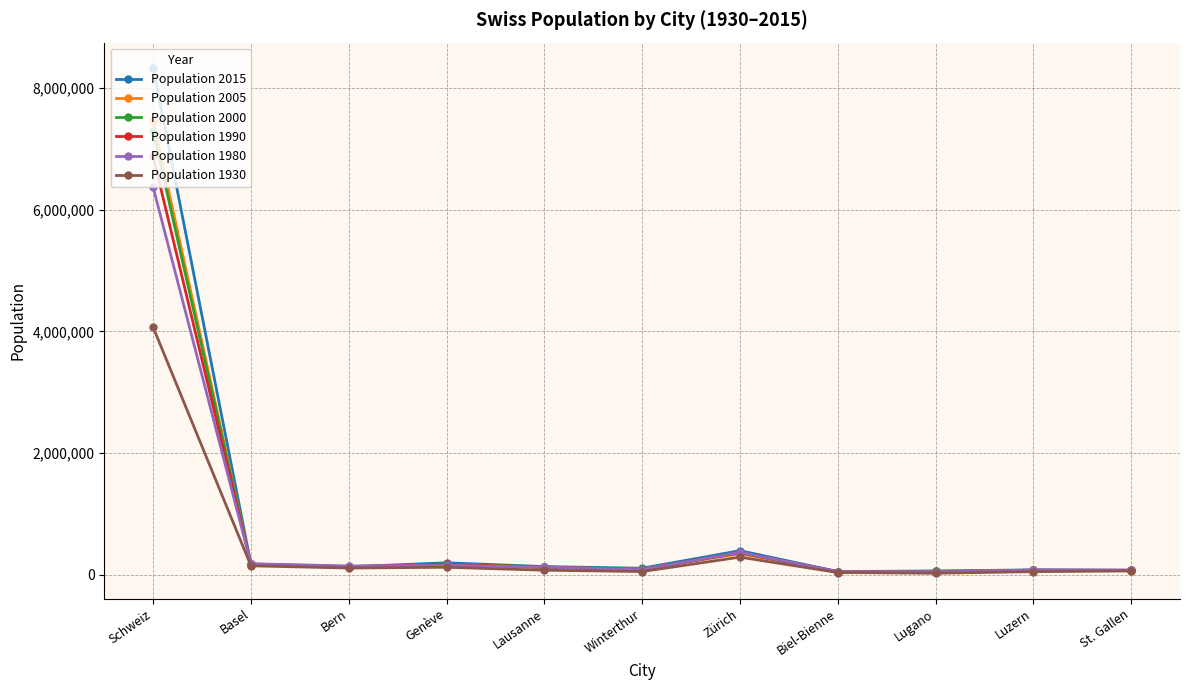

Which series has the largest range (max minus min)?

Population 2015